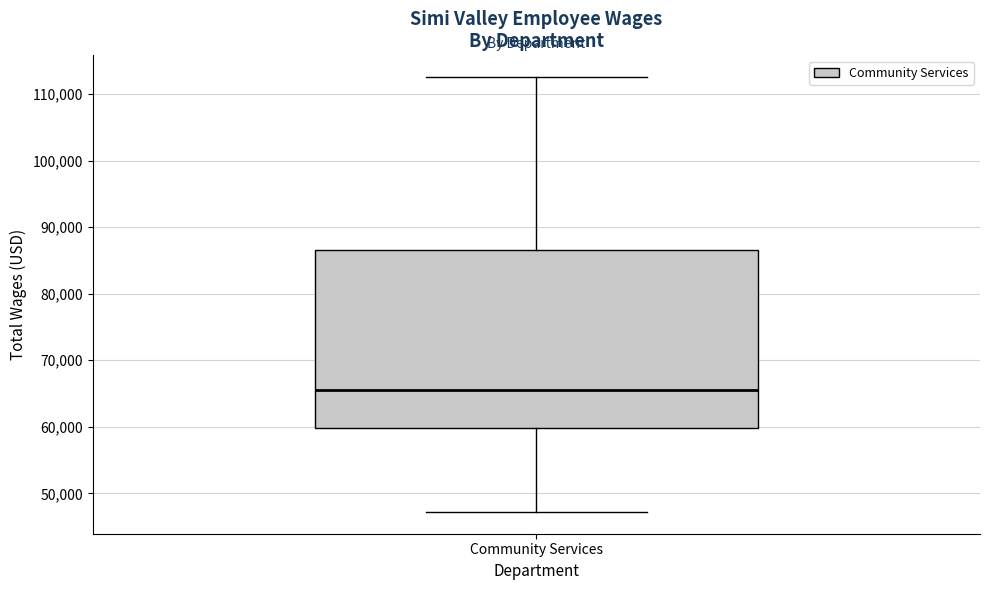

Transcribe this box plot: give where the median line is, the range the box spans, and where the two whiskers end, as read against the y-axis. The values are not printed on the chart, so give them approximately, as read against the axis.

median 65000, box 60000 to 87000, whiskers 47000 to 113000